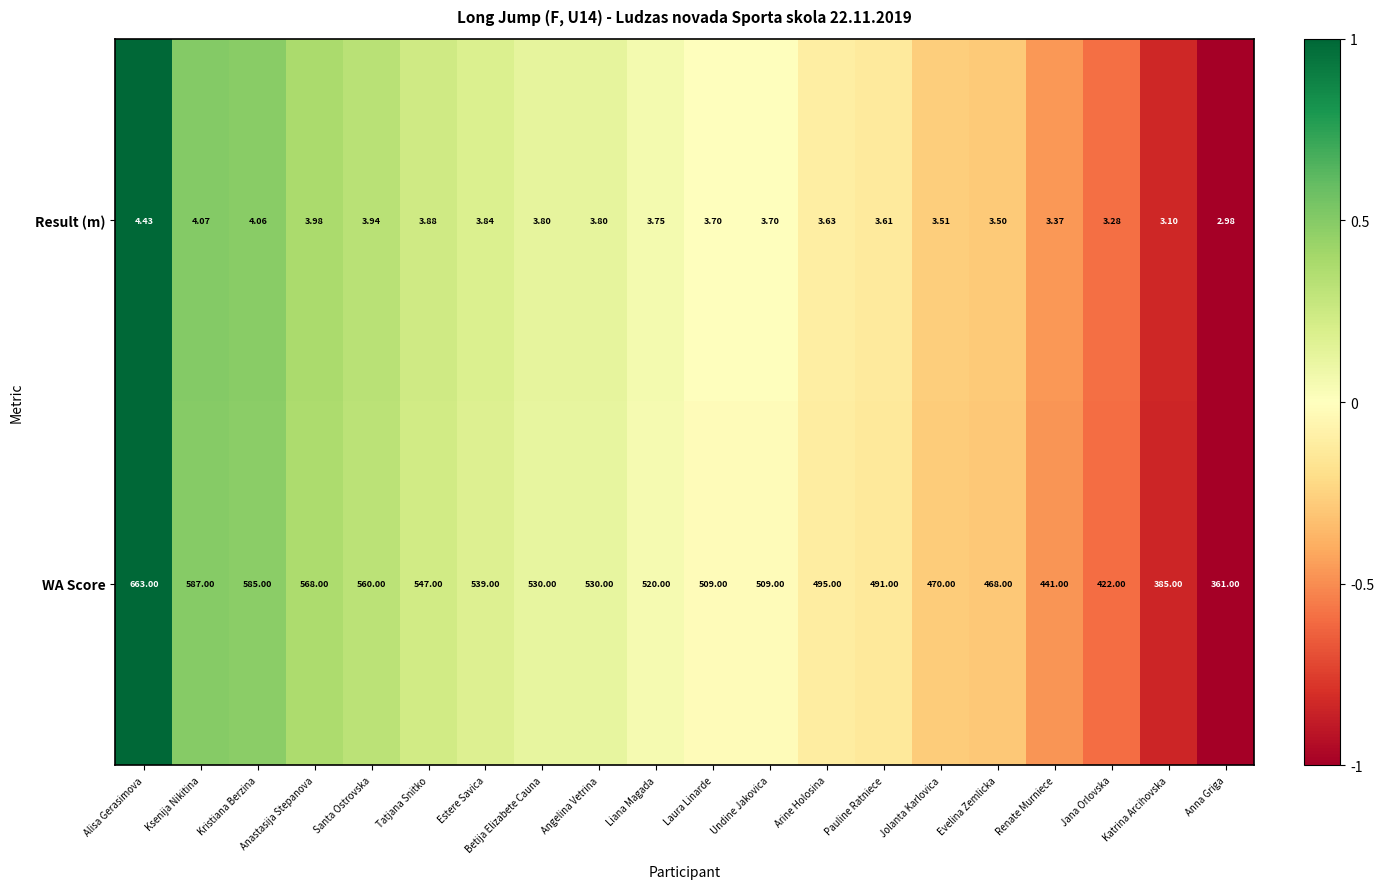

Count the number of categories in the chart.

20